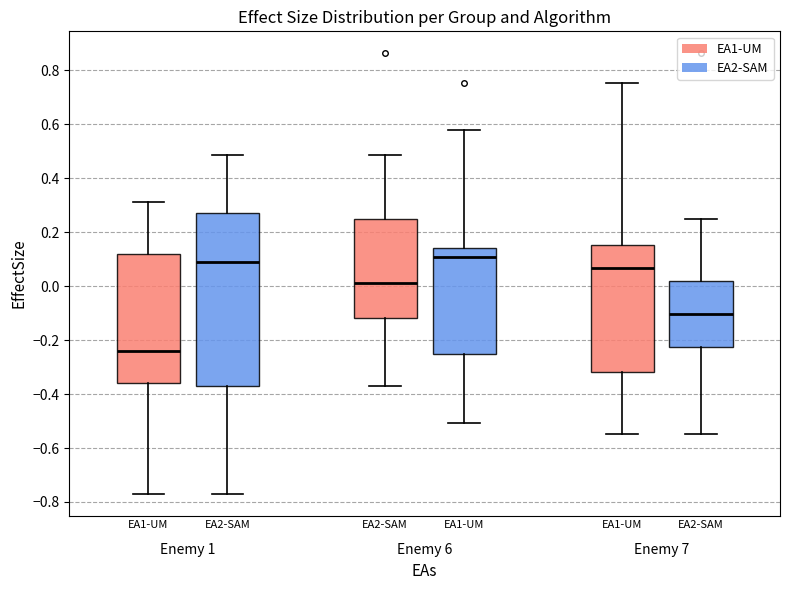

Reading left to right, transcribe this box plot: for each box, give where its median line is, the range the box spans, and where its two whiskers end, as read against the y-axis. The values are not printed on the chart, so give them approximately, as read against the axis.

Enemy 1 (EA1-UM): median -0.24, box -0.36 to 0.12, whiskers -0.76 to 0.32
Enemy 1 (EA2-SAM): median 0.08, box -0.38 to 0.28, whiskers -0.76 to 0.48
Enemy 6 (EA1-UM): median 0.02, box -0.12 to 0.24, whiskers -0.38 to 0.48
Enemy 6 (EA2-SAM): median 0.10, box -0.26 to 0.14, whiskers -0.50 to 0.58
Enemy 7 (EA1-UM): median 0.06, box -0.32 to 0.16, whiskers -0.54 to 0.76
Enemy 7 (EA2-SAM): median -0.10, box -0.22 to 0.02, whiskers -0.54 to 0.24